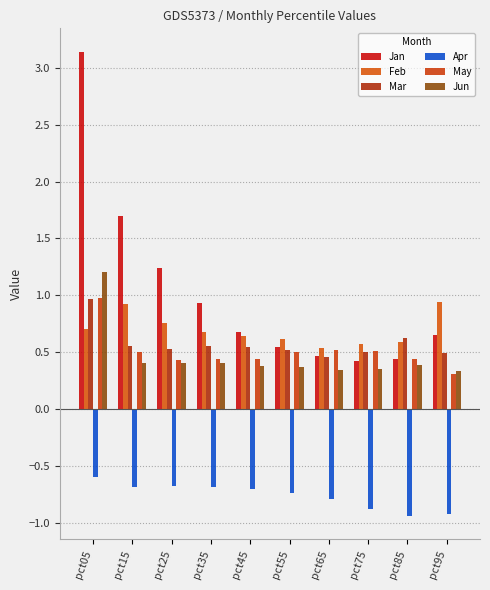

Between pct55 and pct65, which series saw the biggest shift?

Feb